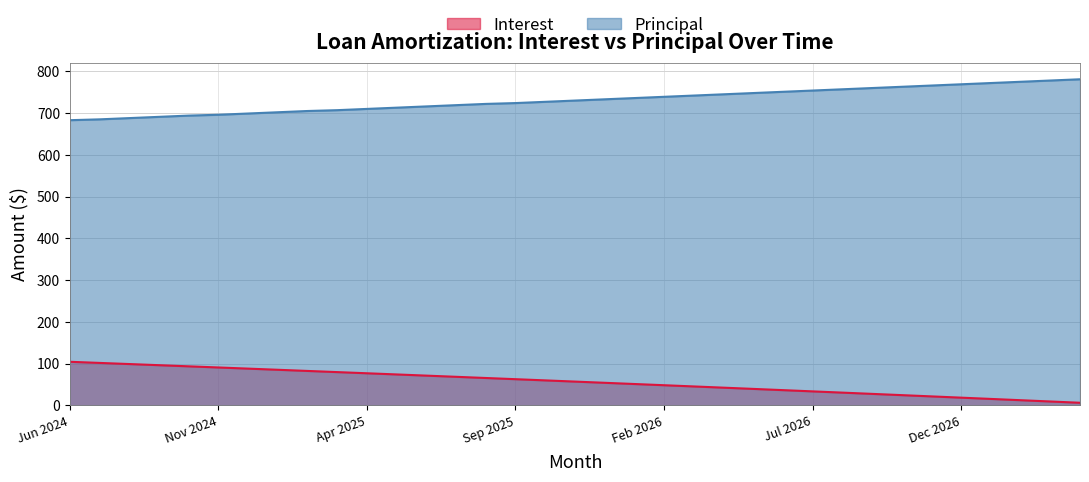

What is the sum of all Principal values?

25580.0